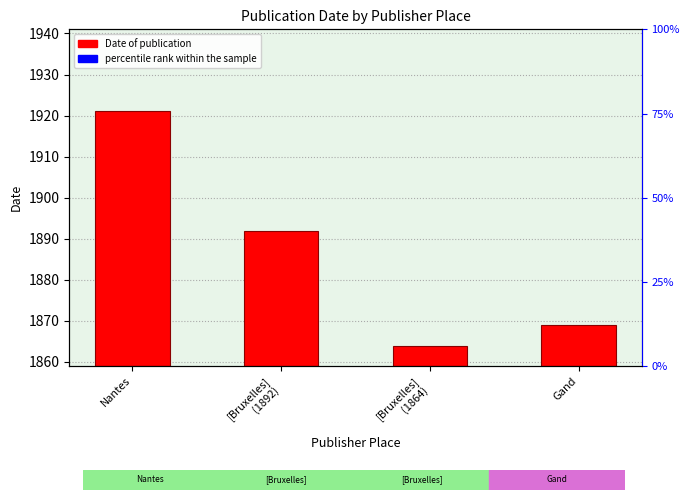

Is it true that percentile rank within the sample equals 3 at Nantes?

False